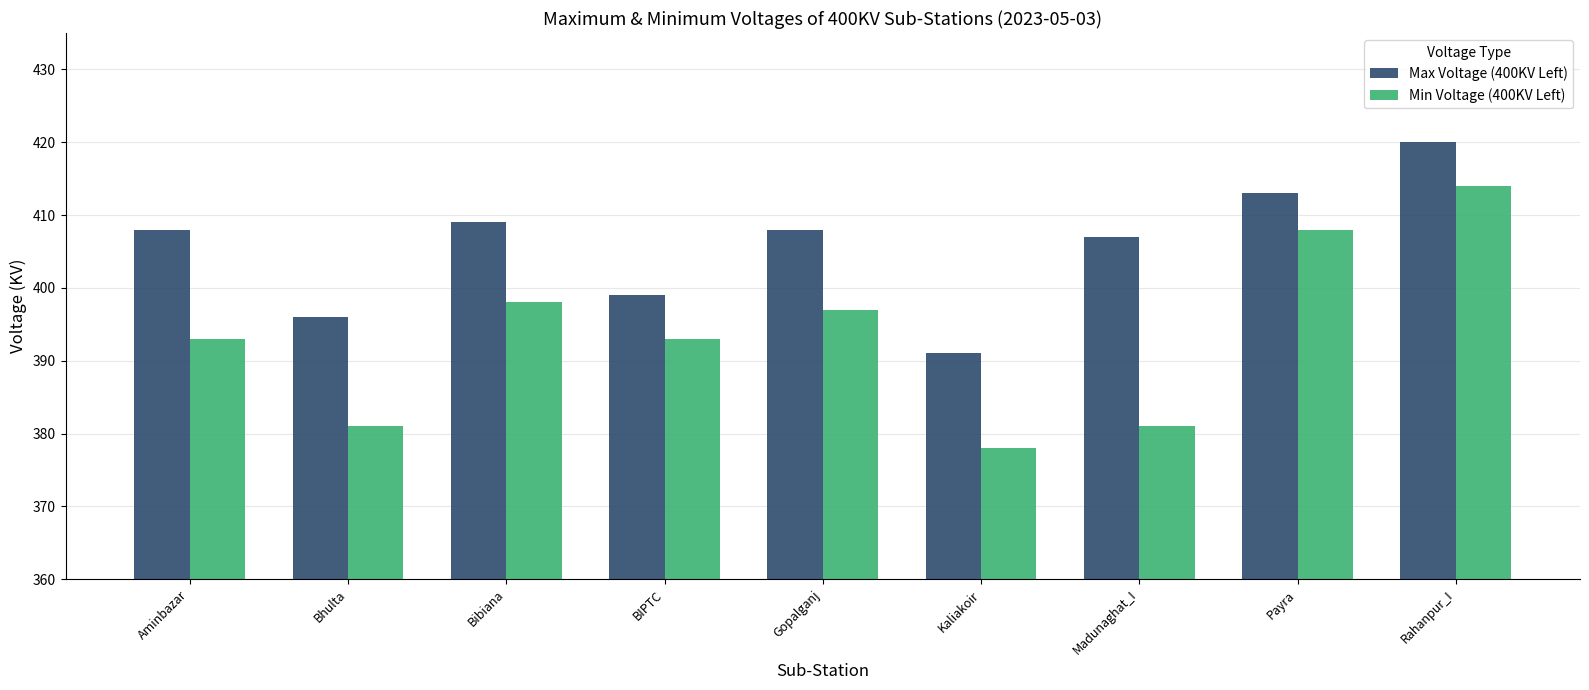

What is the difference between the second highest and minimum values in the Max Voltage (400KV Left) series?

22